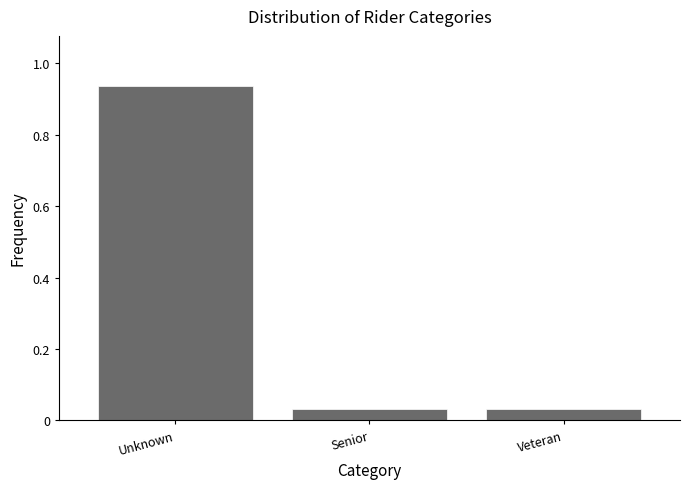

What is the label of the 2nd bar from the right?

Senior